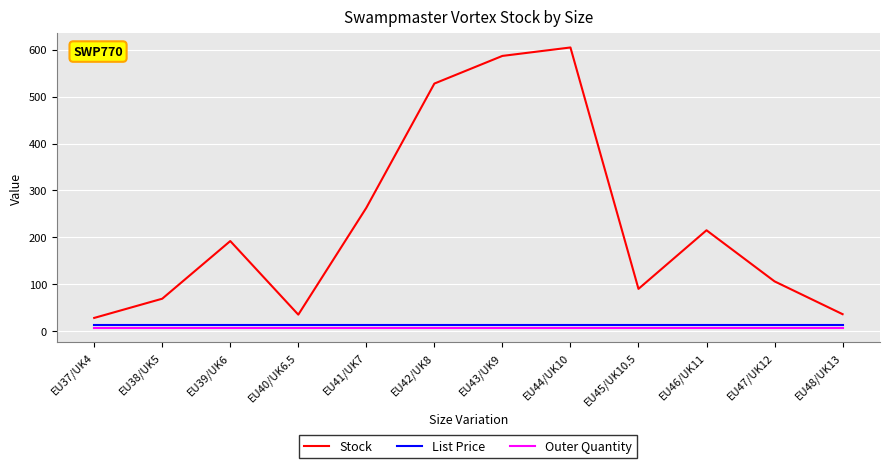

What is the greatest value displayed?

605.0